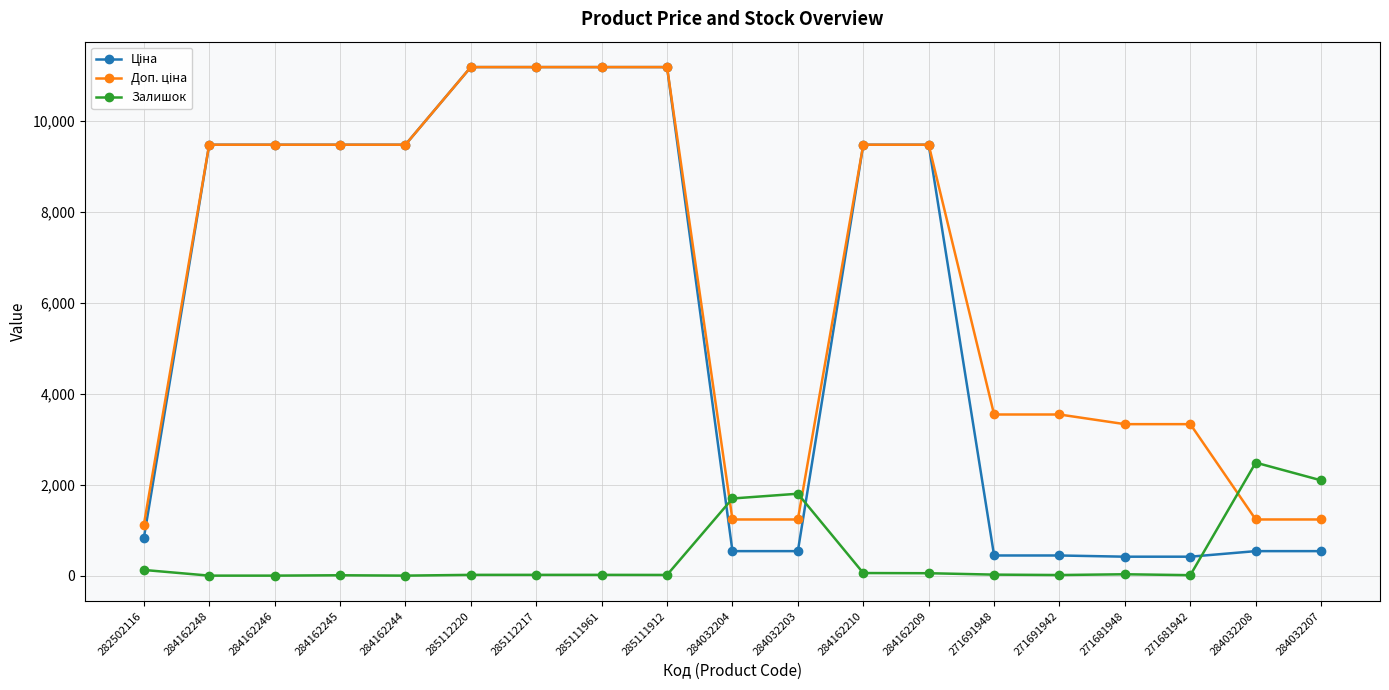

What is the difference between the Залишок values at 285112220 and 271681948?

13.0